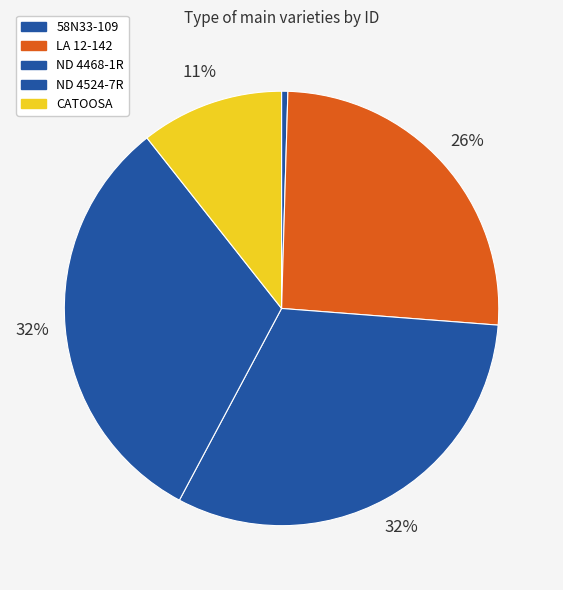

How much of the chart is everything except ND 4468-1R?

68.4%